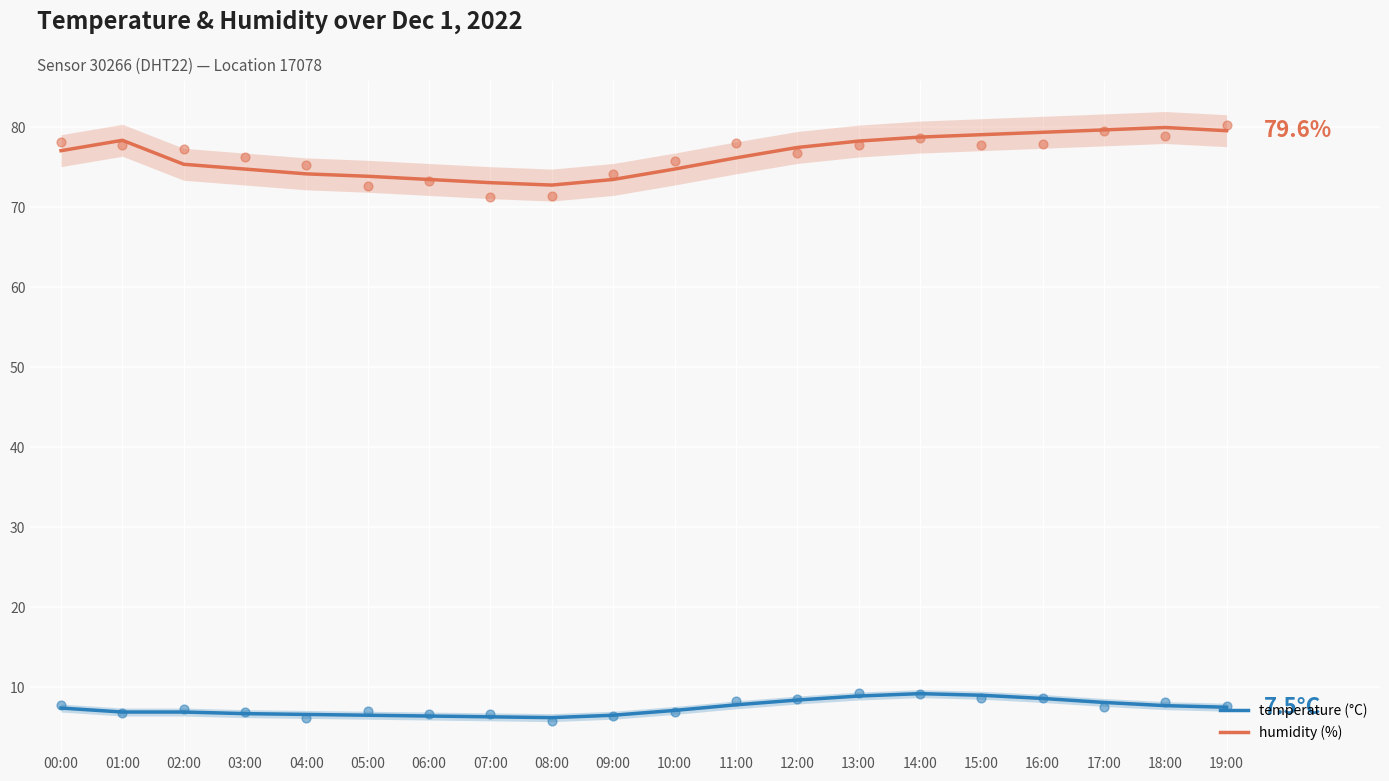

Is the value of temperature at 11:00 greater than the value of humidity at 01:00?

No